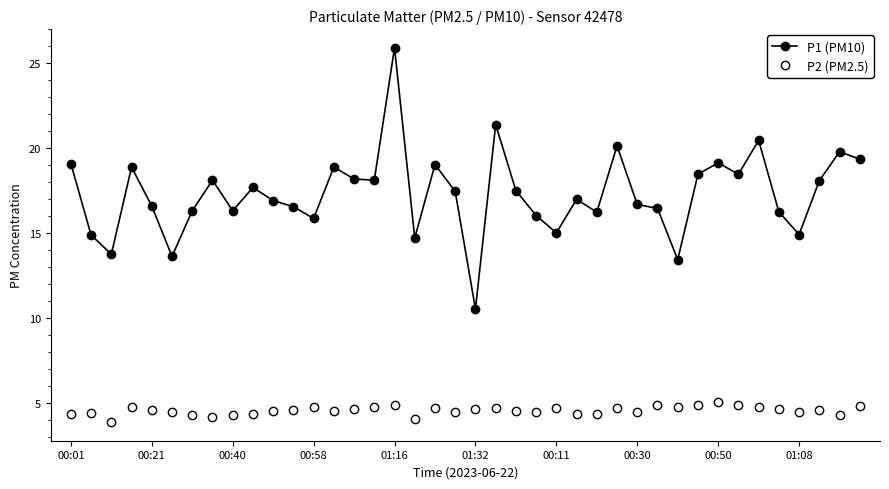

Which series has the widest spread of values?

P1 (PM10)